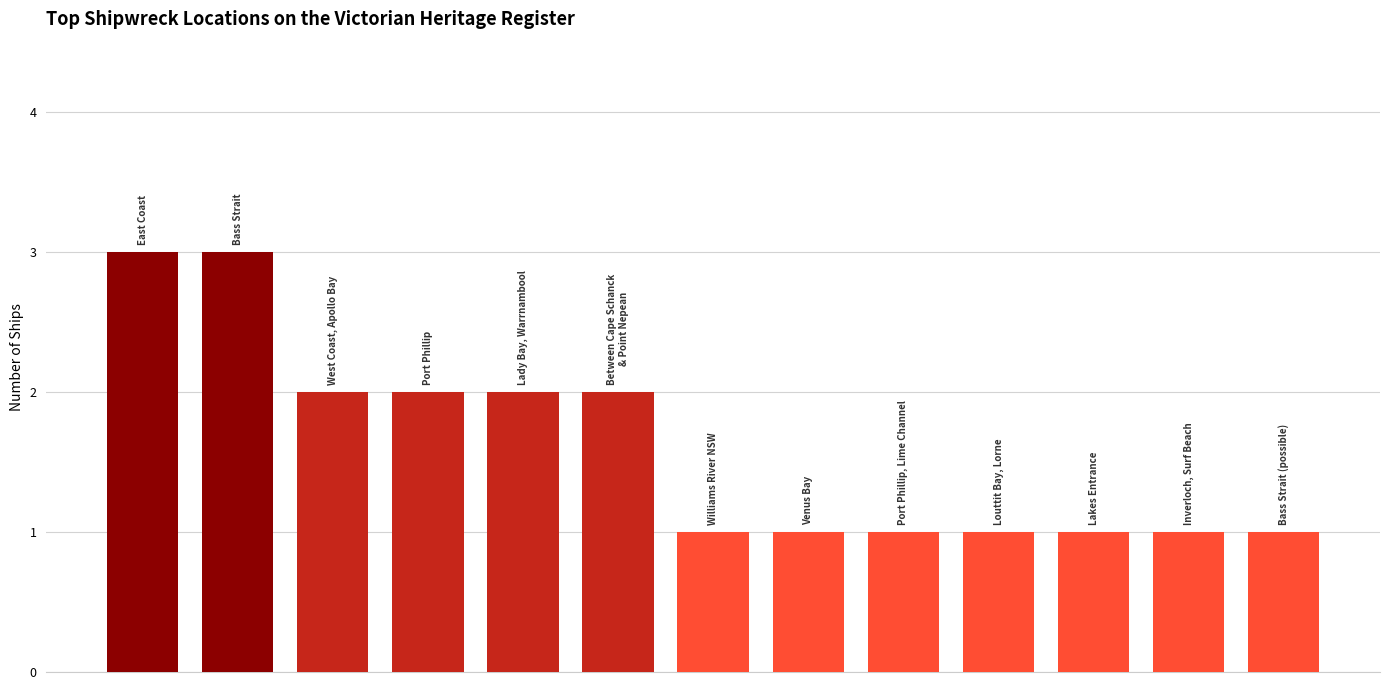

How many distinct data groups are displayed?

1